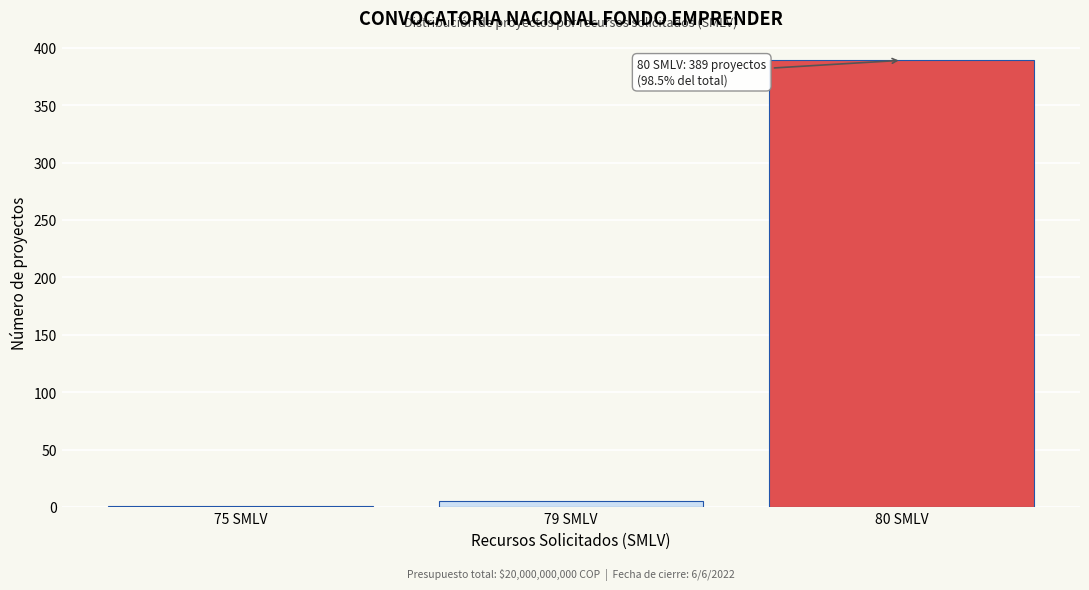

Reading left to right, transcribe all the data shown in this chart.

75 SMLV=1	79 SMLV=5	80 SMLV=389